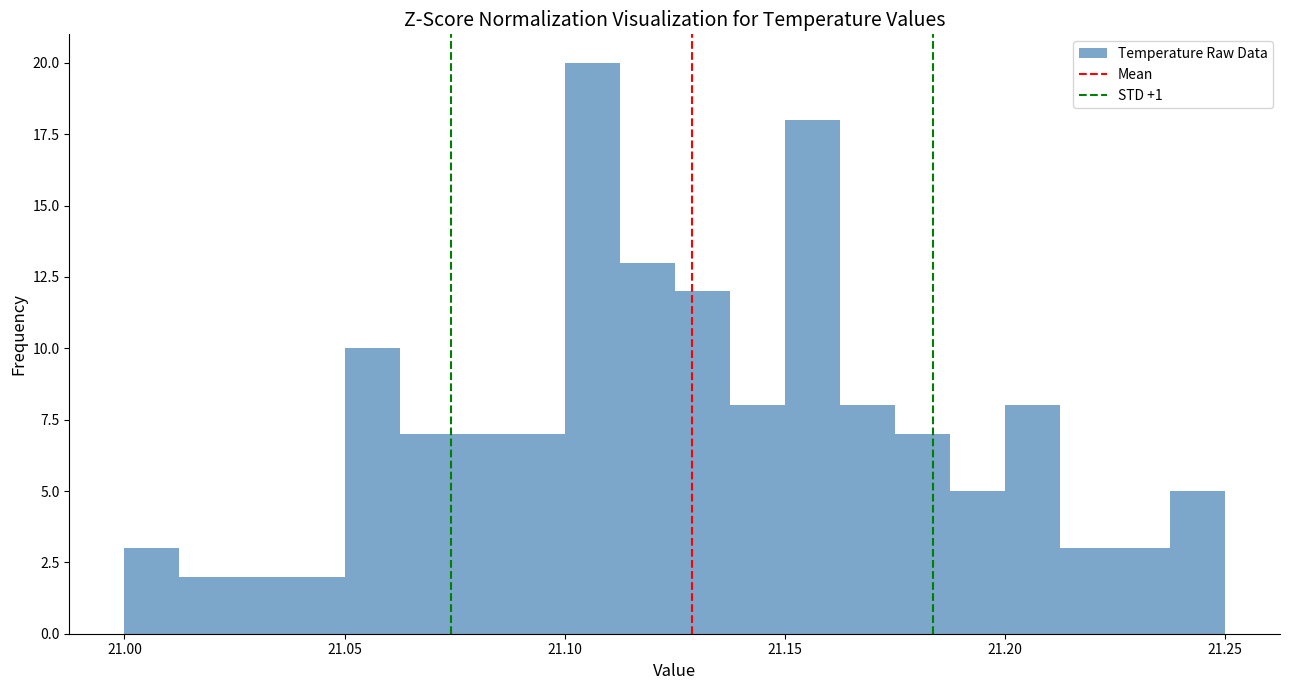

Read against the x-axis, roughly where is the centre of the tallest bar?

21.105